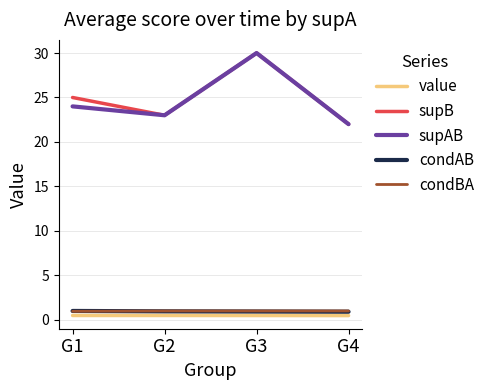

True or false: condAB and supB cross at least once.

False